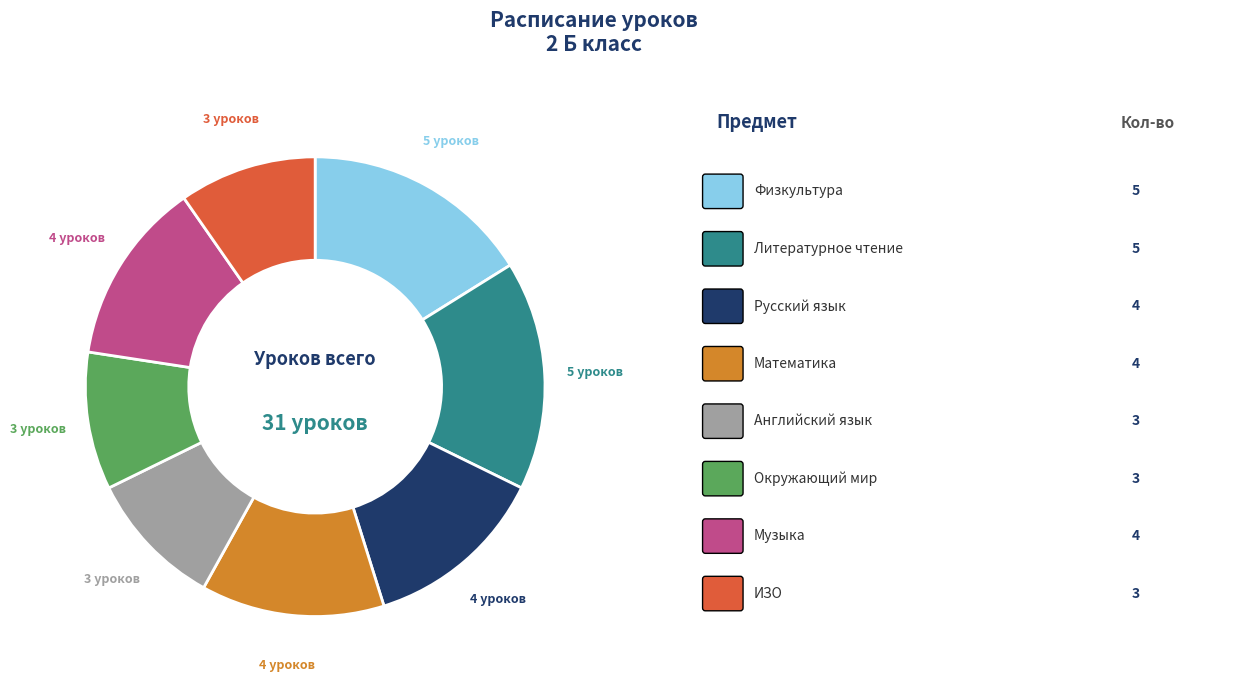

Is there a majority slice in this chart?

No